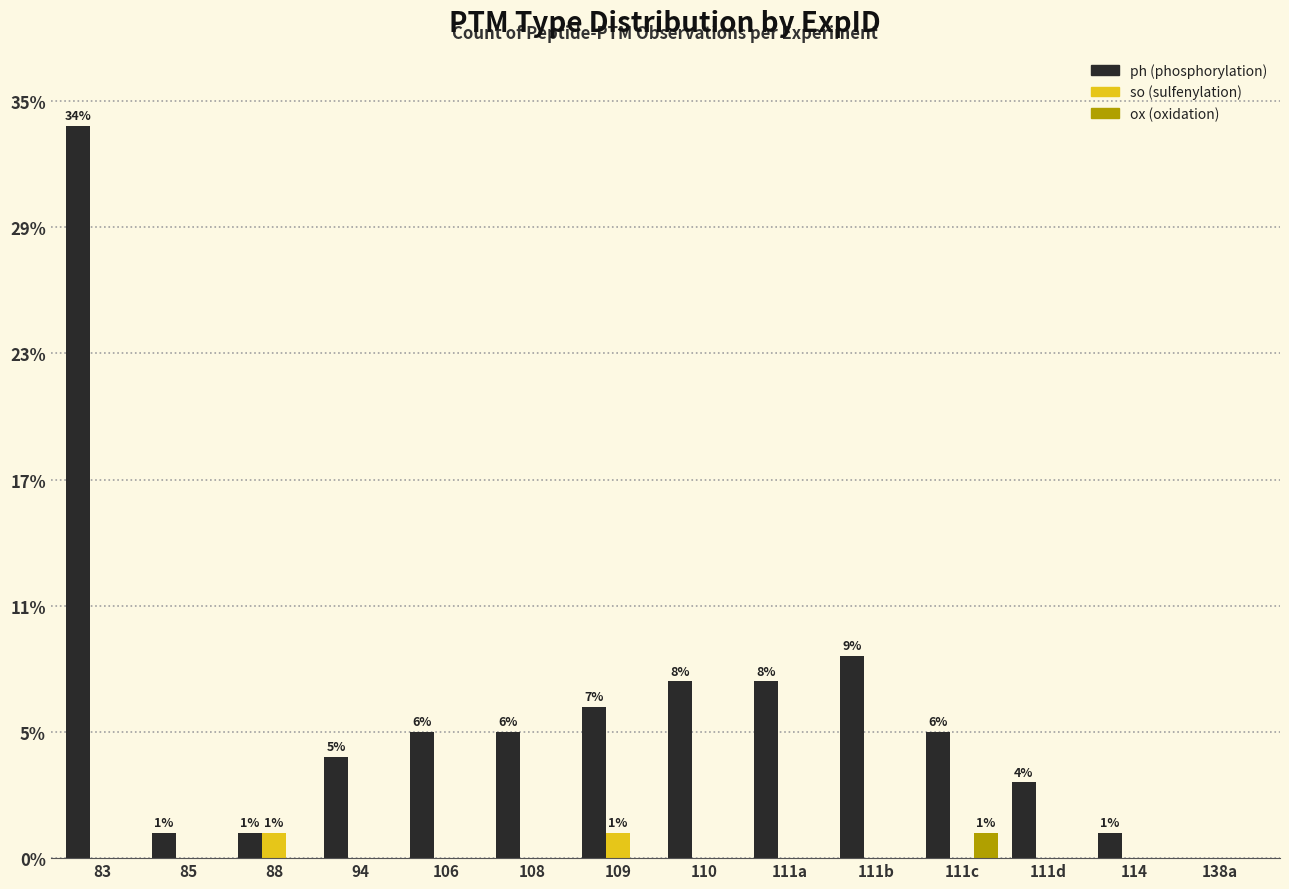

Is it true that ox equals 1 at 83?

False